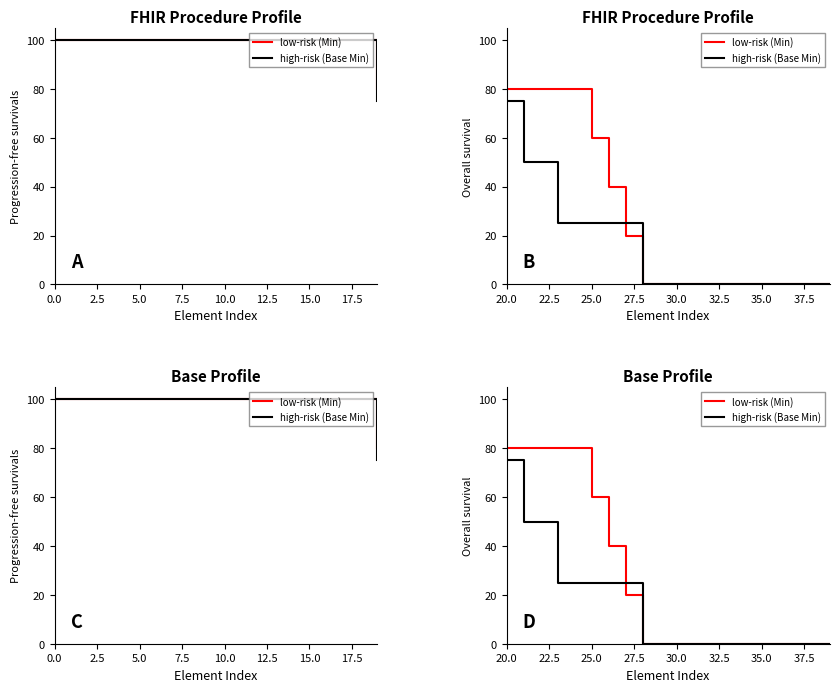

Between which two adjacent categories do low-risk (Min) and high-risk (Base Min) first intersect?

15.0 and 17.5